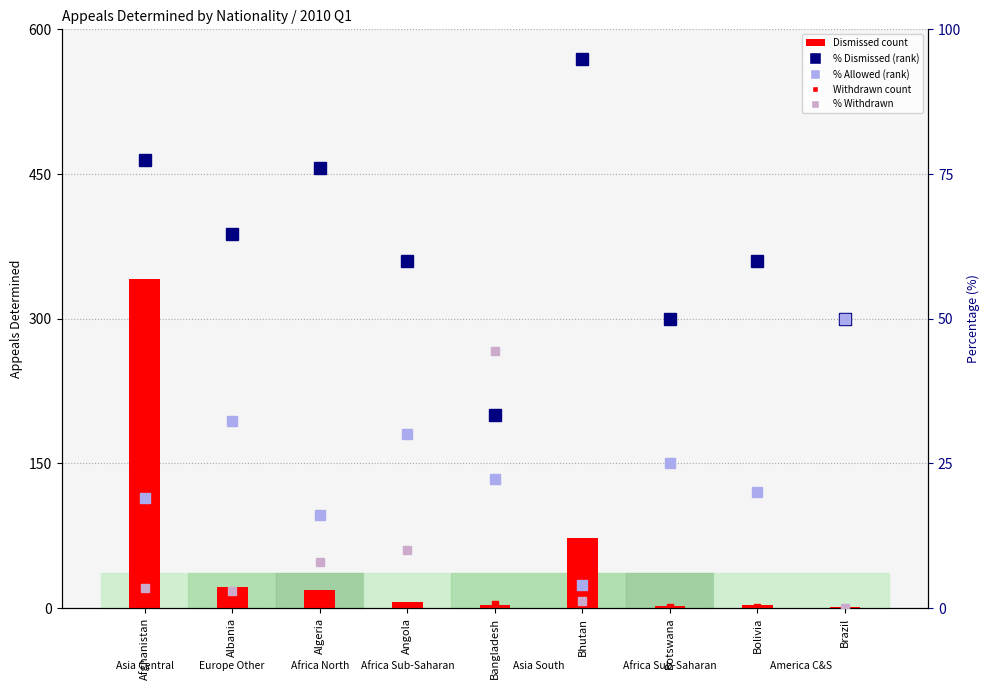

At how many categories does at least one series exceed 282?

1